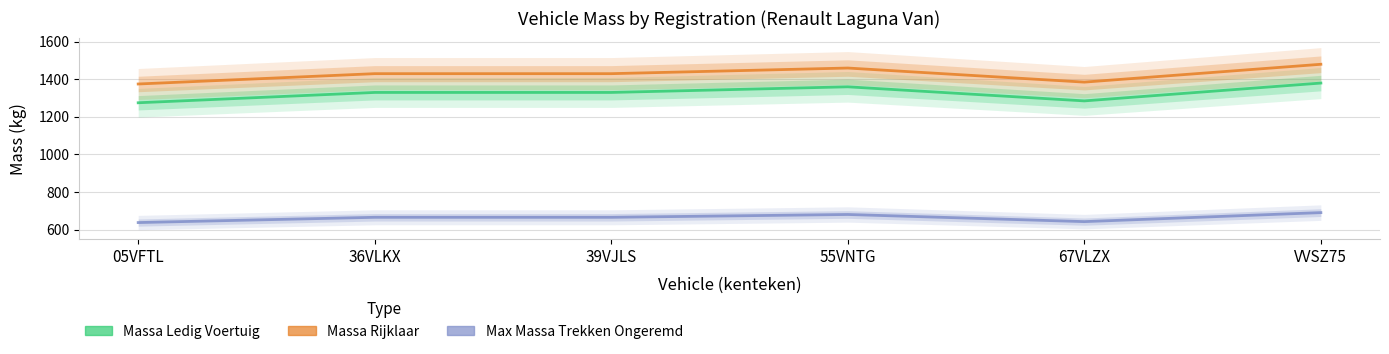

What is the value of the Massa Ledig Voertuig point at the 1st from the left?

1275